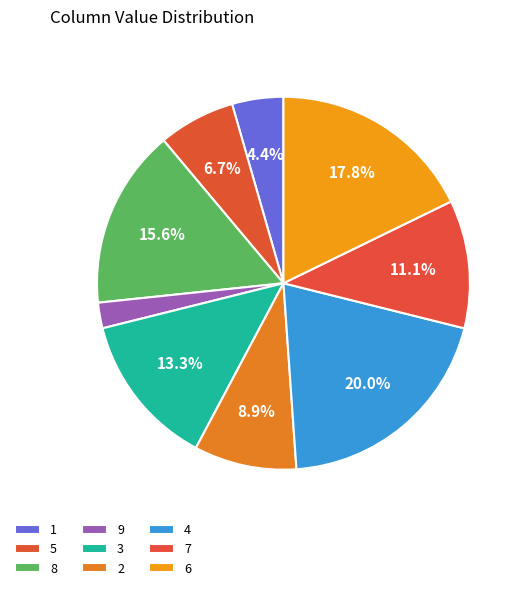

How many slices are in this pie chart?

9